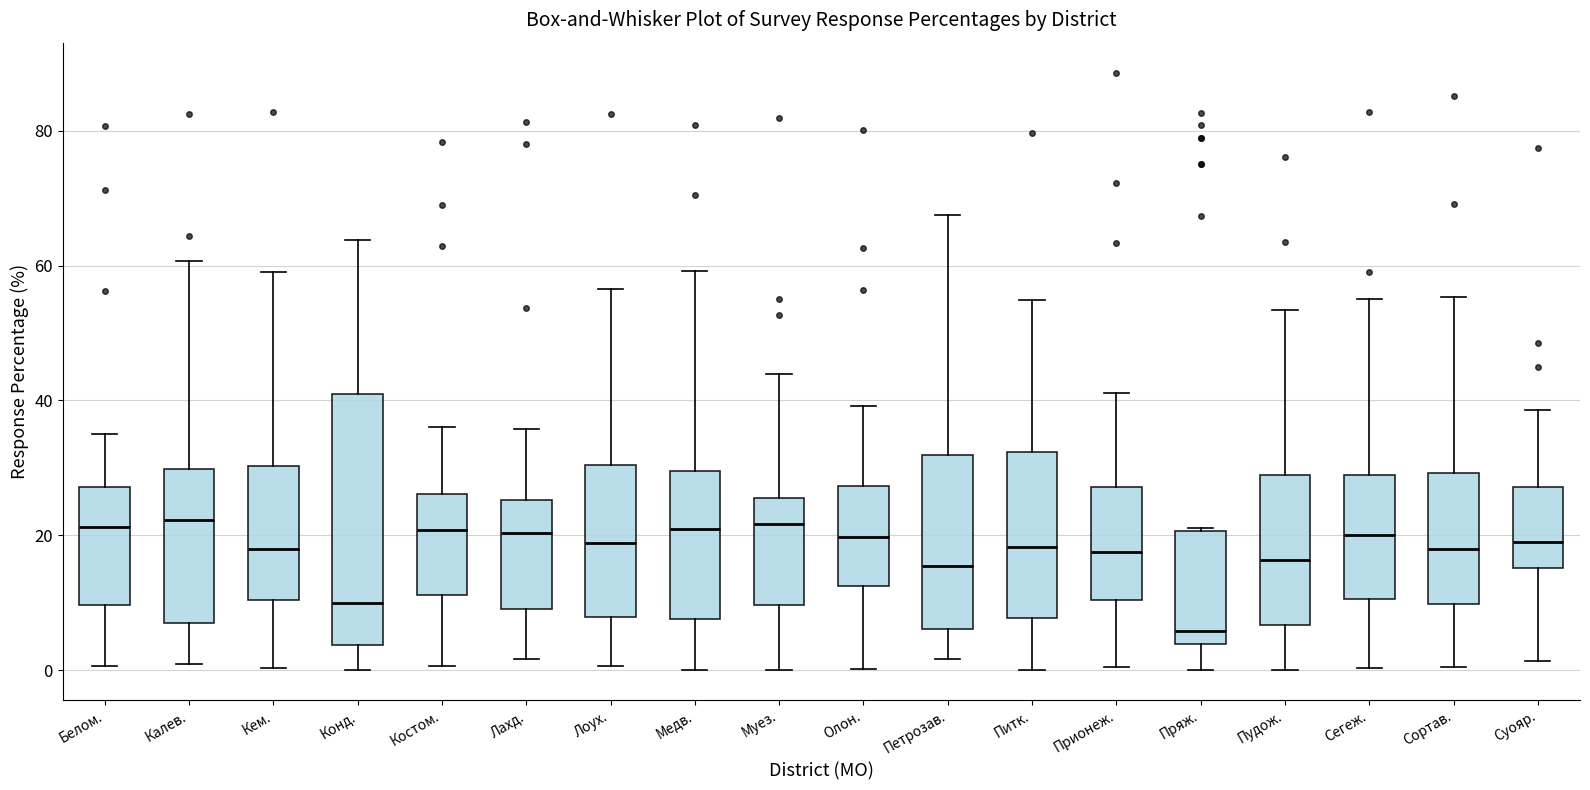

Which box is the tallest, from its lower edge to its upper edge?

Конд.